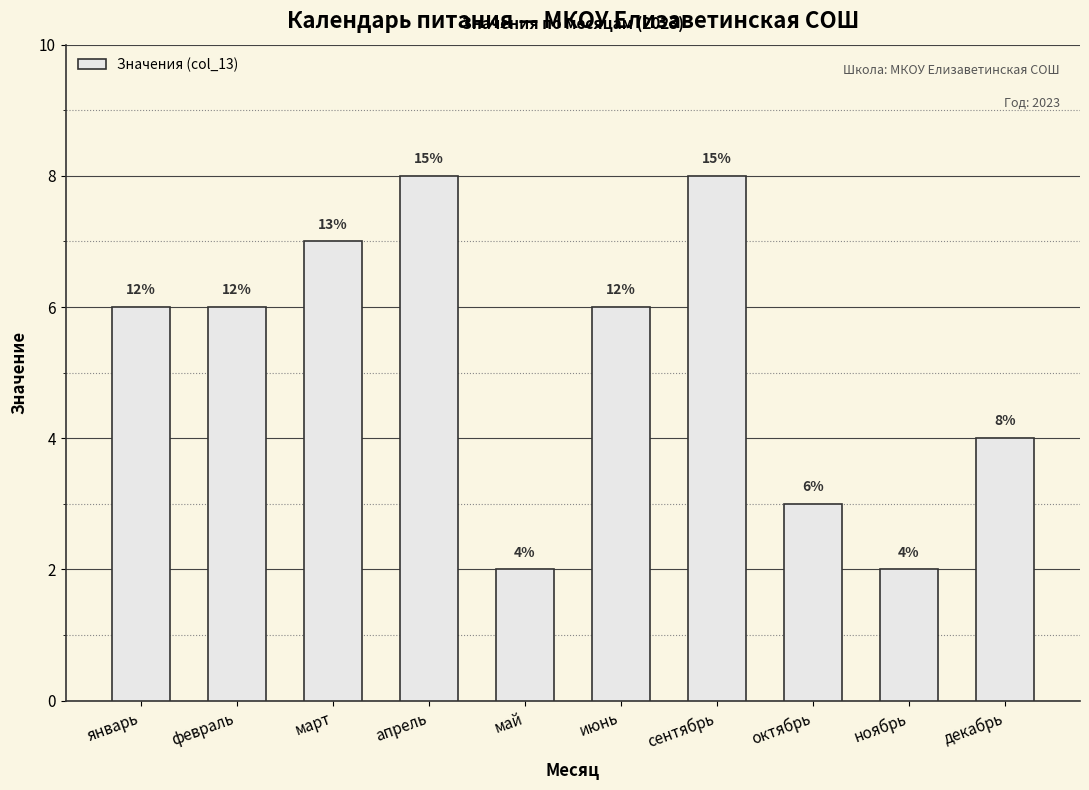

Does the chart contain any negative values?

No